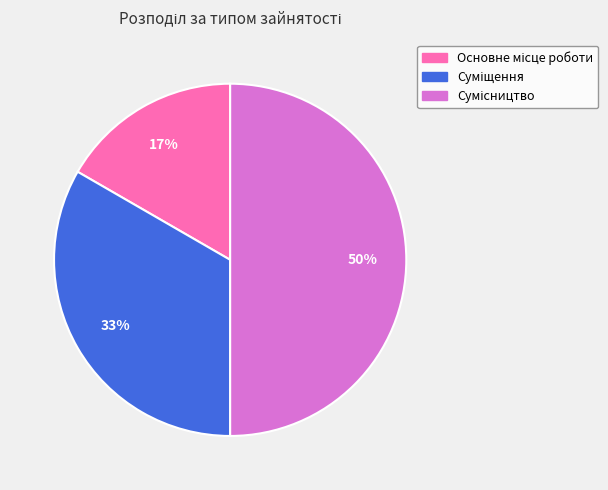

How many segments does this pie chart have?

3